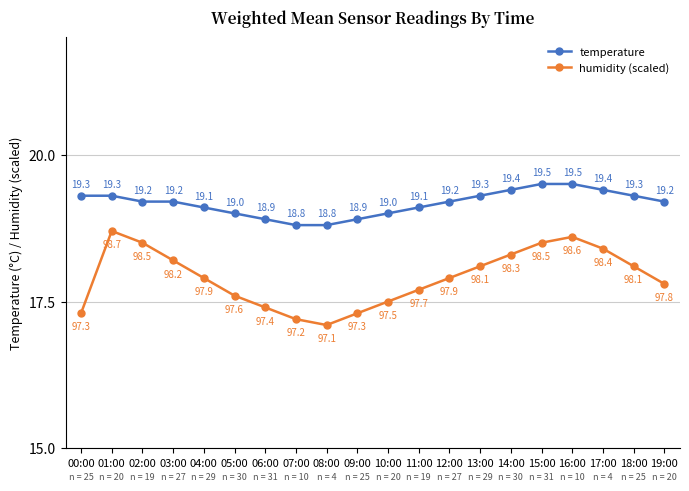

How many data points does each series have?

20